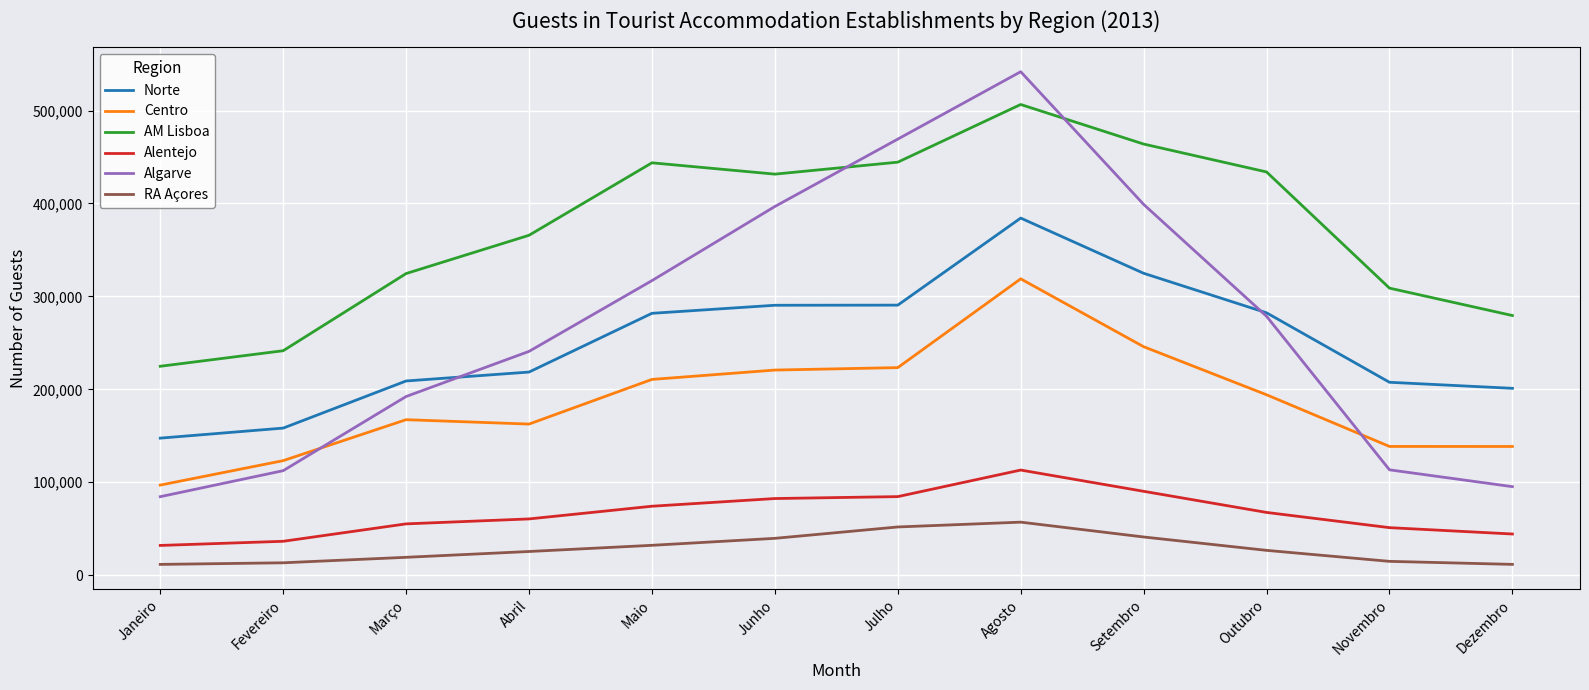

True or false: Centro and Alentejo intersect in this chart.

False